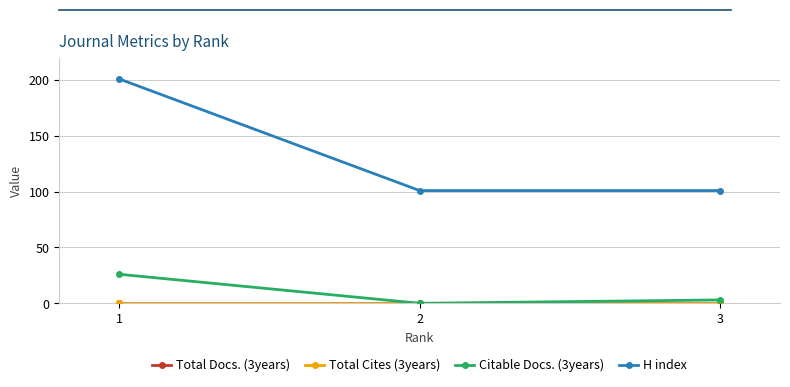

Where is H index nearest to the value 151?

1